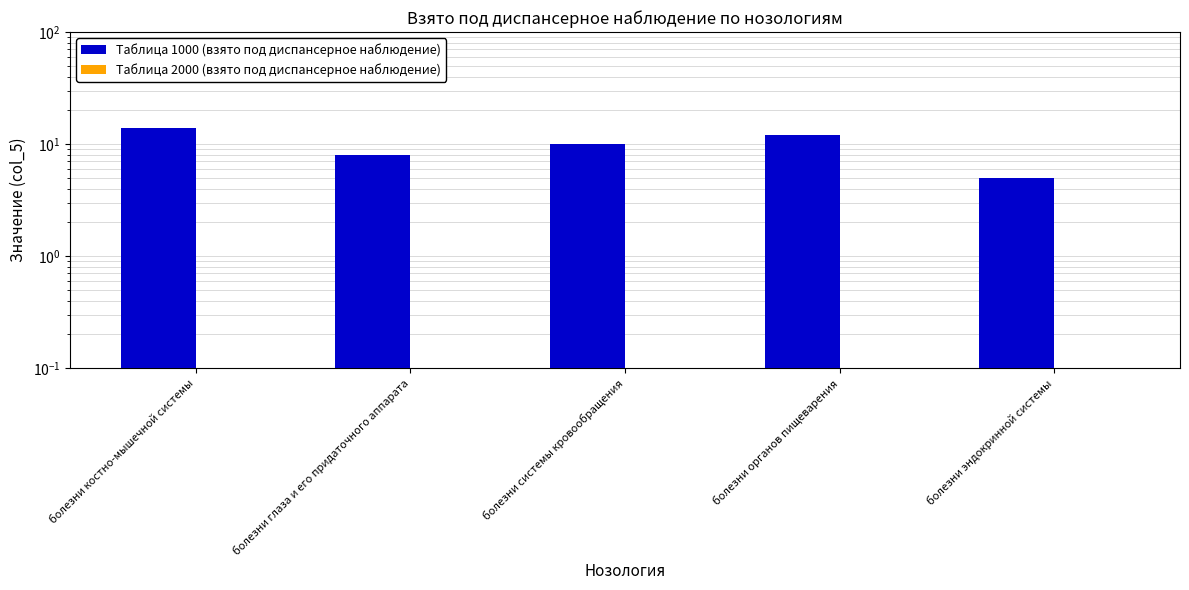

List the series in order of their overall mean, highest first.

Таблица 1000 (взято под диспансерное наблюдение), Таблица 2000 (взято под диспансерное наблюдение)